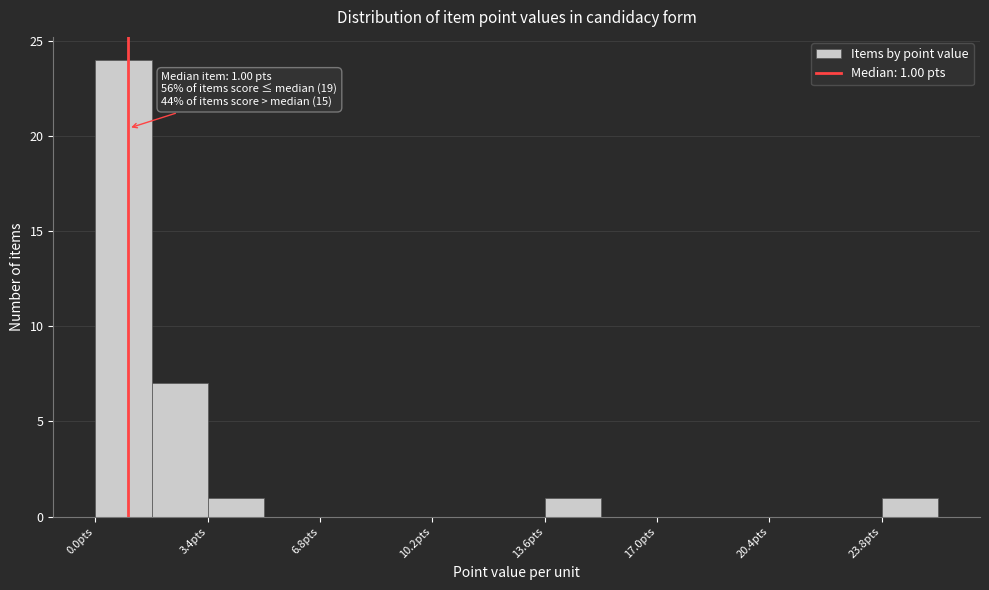

Read against the x-axis, roughly where is the centre of the tallest bar?

1.0